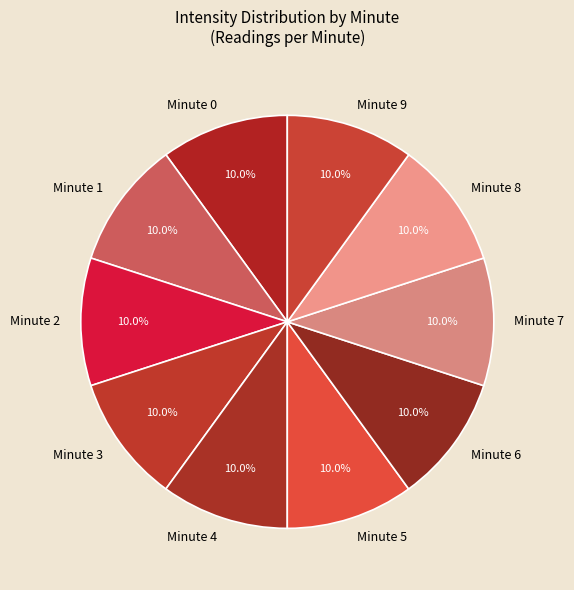

What portion of the pie excludes Minute 1?

90.0%